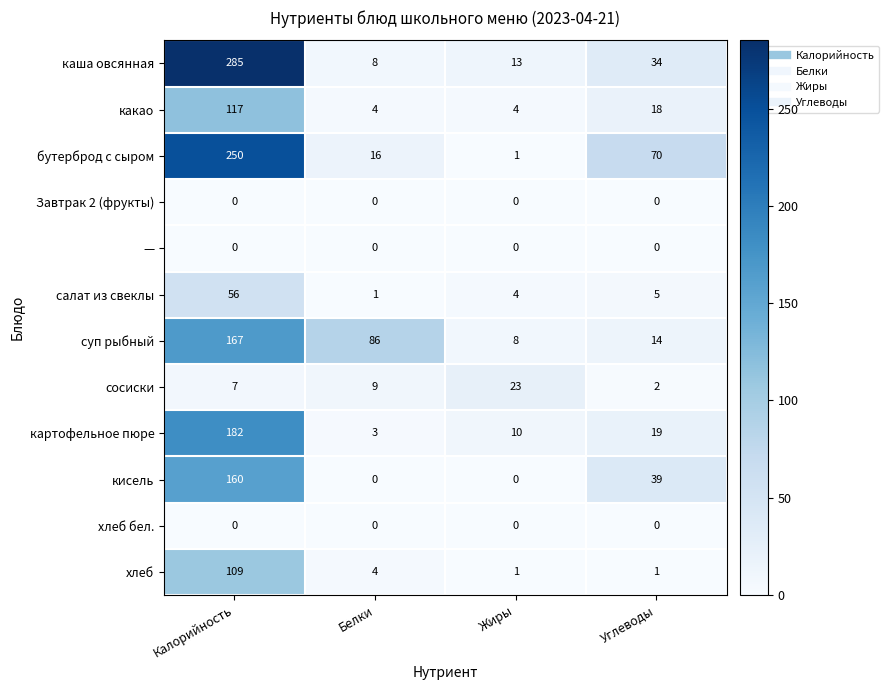

Which series has the largest total across all categories?

каша овсянная